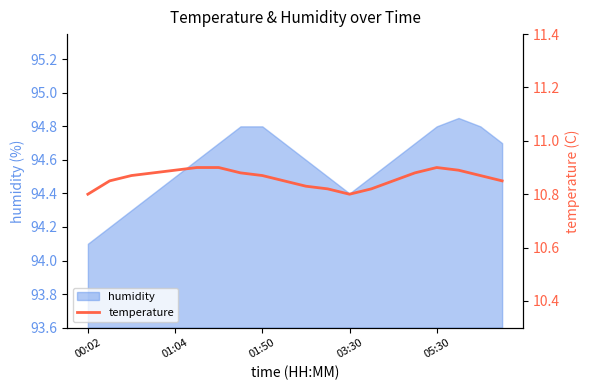

What is the sum of all values?

217.2